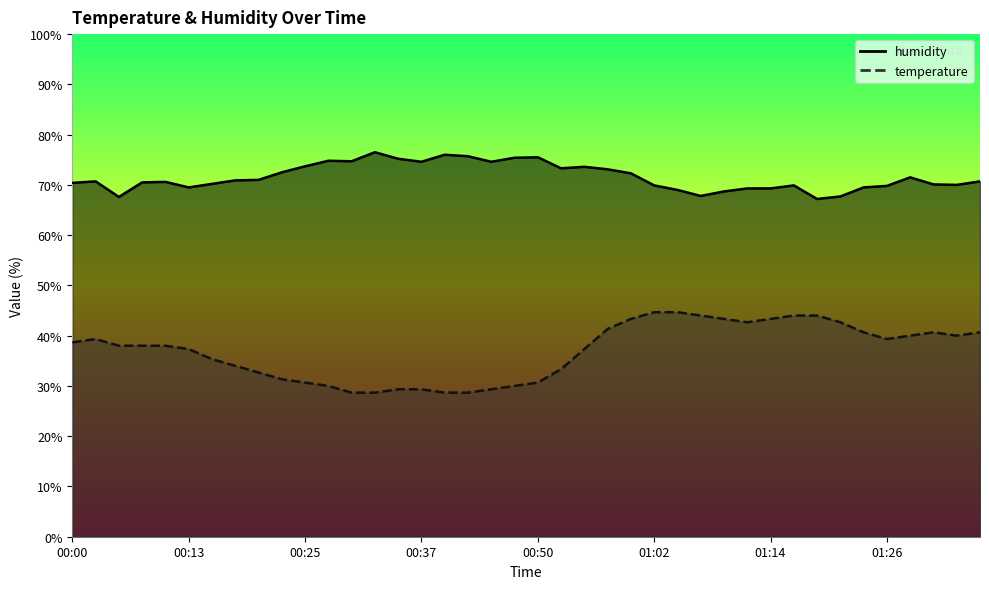

Which series changed the most between 01:26 and 01:31?

temperature